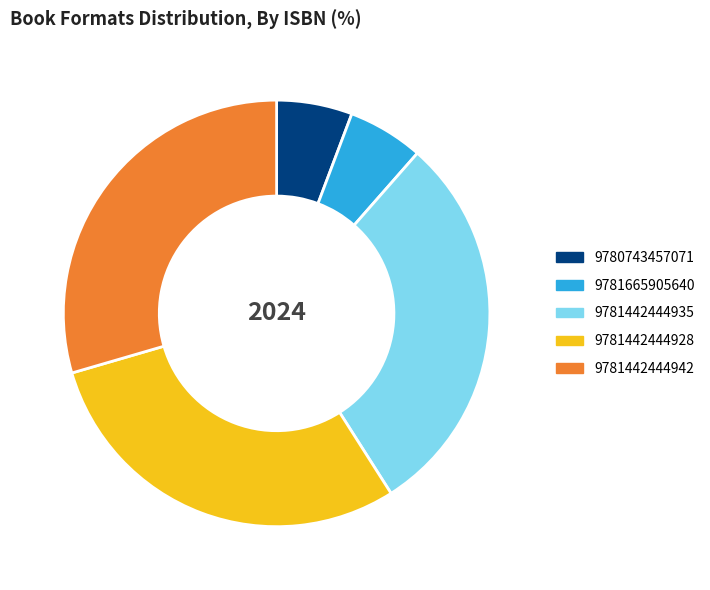

Is it true that 9781442444935 is 22% of the pie?

False